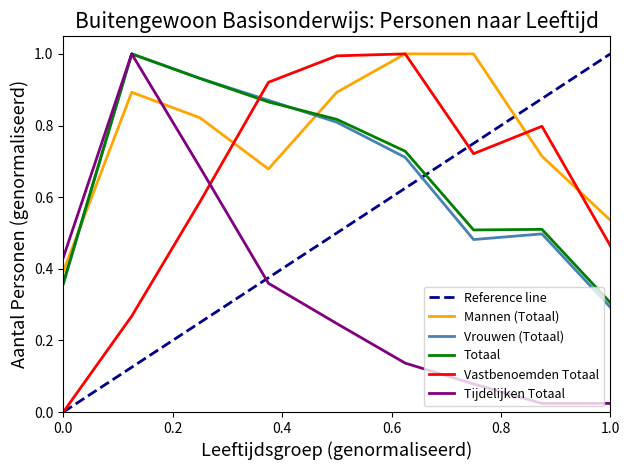

What is the greatest value displayed?

1.0